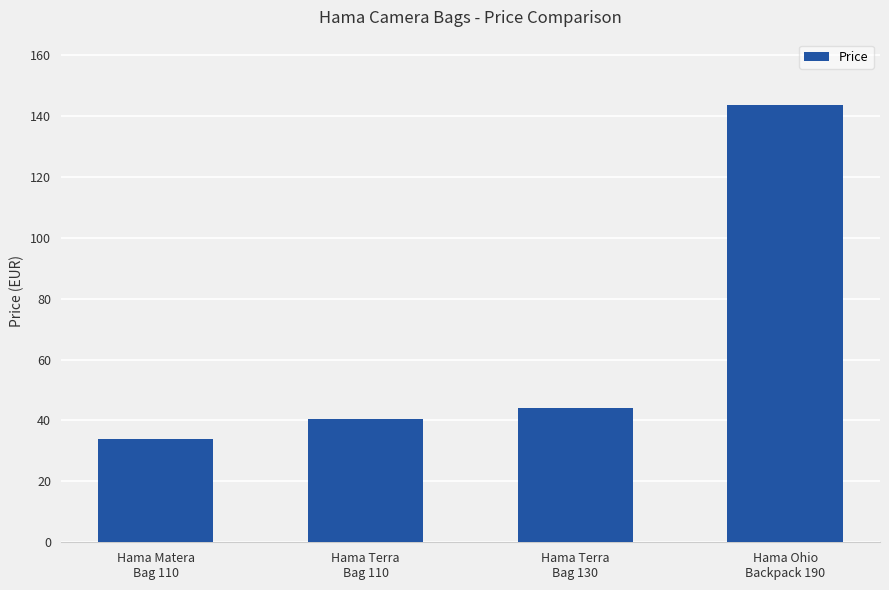

What is the difference between the second highest and second lowest values?

3.4